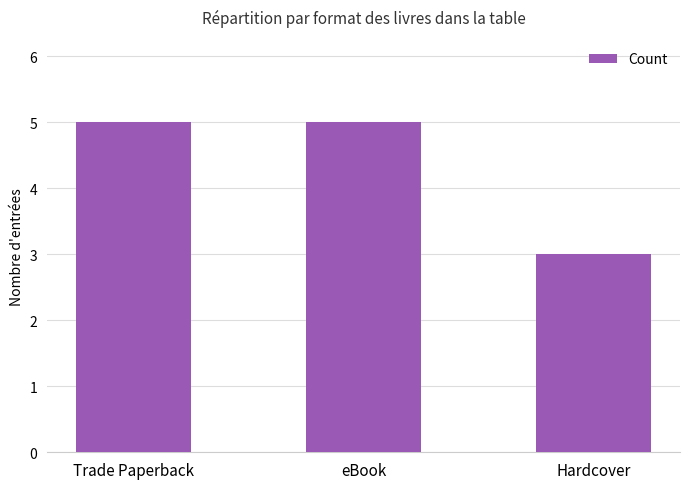

How many series are shown in this chart?

1